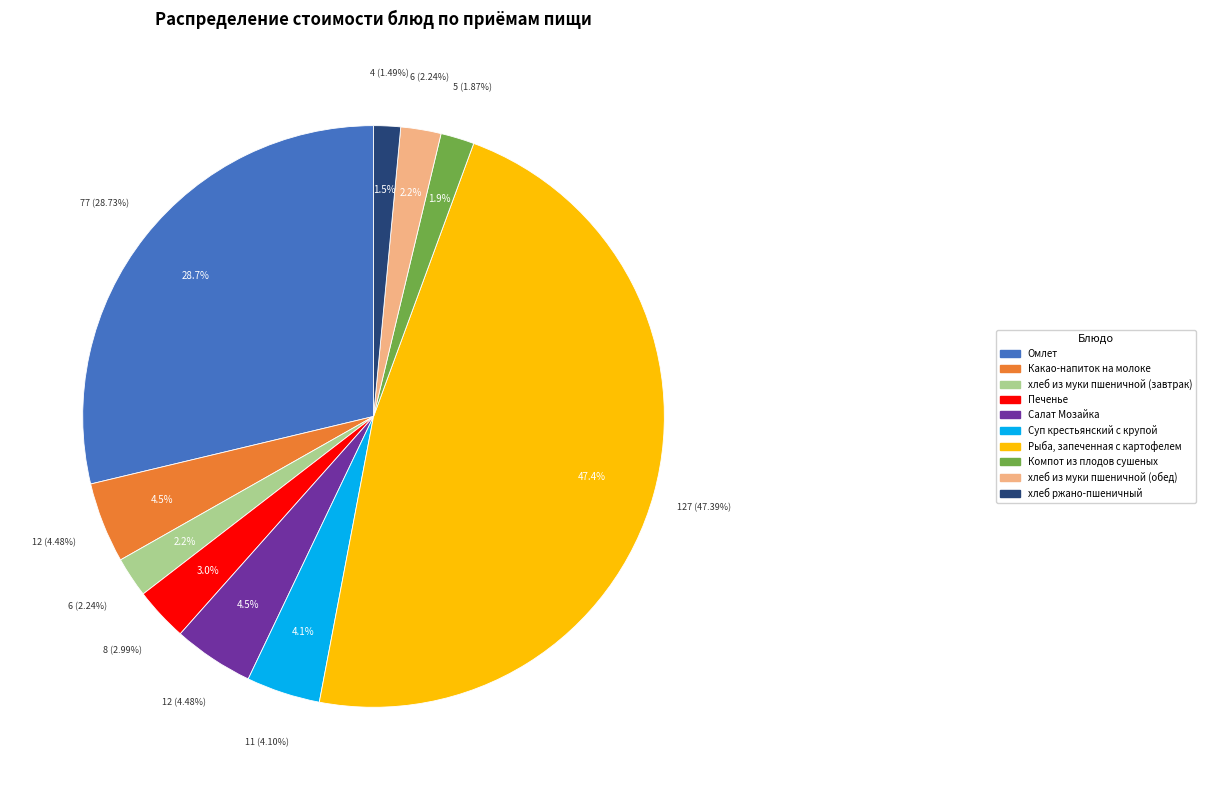

What is the smallest slice in the pie chart?

хлеб ржано-пшеничный